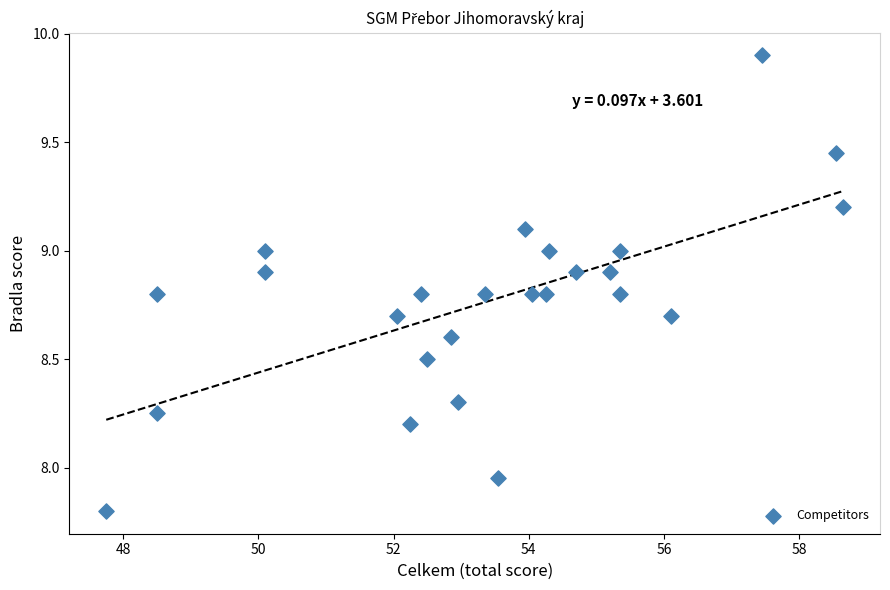

What is the range of X values (max minus min)?

10.9